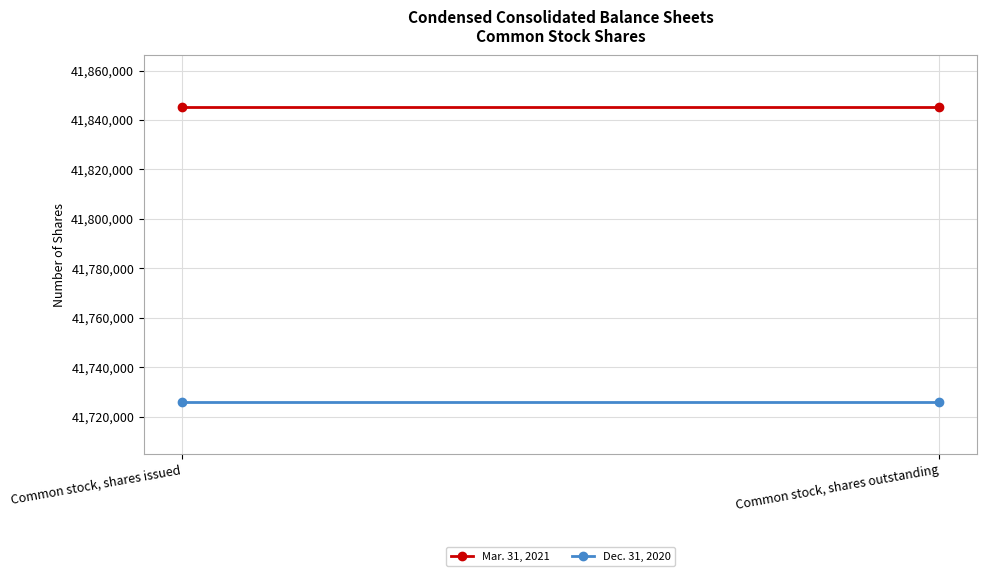

What is the sum of the Dec. 31, 2020 values at Common stock, shares outstanding and Common stock, shares issued?

83451594